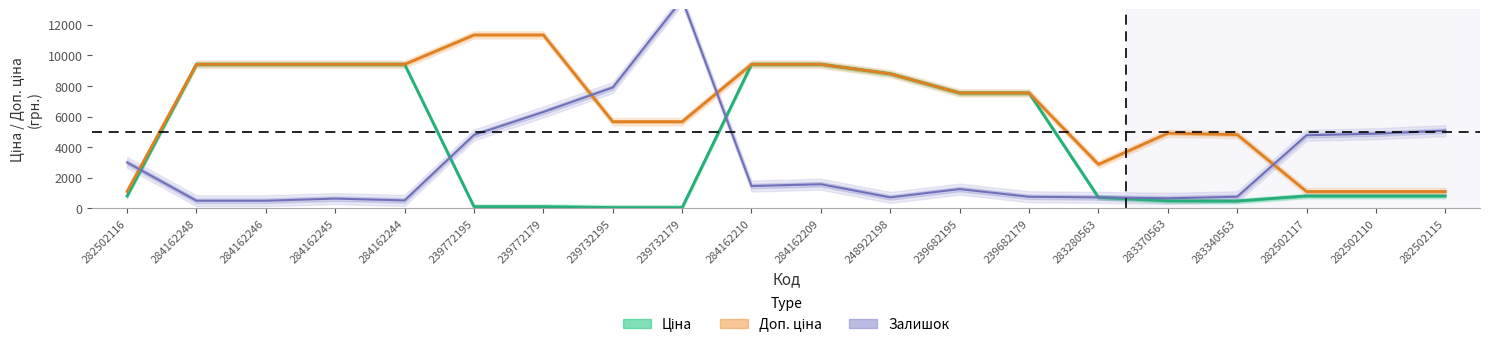

Reading left to right, what are all the values shown in this chart?

Ціна: 282502116=813.0	284162248=9416.9	284162246=9416.9	284162245=9416.9	284162244=9416.9	239772195=113.3	239772179=113.3	239732195=56.7	239732179=56.7	284162210=9416.9	284162209=9416.9	248922198=8797.6	239682195=7545.9	239682179=7545.9	283280563=719.6	283370563=491.7	283340563=482.1	282502117=813.0	282502110=813.0	282502115=813.0
Доп. ціна: 282502116=1101.8	284162248=9416.9	284162246=9416.9	284162245=9416.9	284162244=9416.9	239772195=11334.0	239772179=11334.0	239732195=5667.0	239732179=5667.0	284162210=9416.9	284162209=9416.9	248922198=8797.6	239682195=7545.9	239682179=7545.9	283280563=2878.5	283370563=4917.4	283340563=4821.4	282502117=1101.8	282502110=1101.8	282502115=1101.8
Залишок: 282502116=3000.0	284162248=500.0	284162246=500.0	284162245=640.0	284162244=520.0	239772195=4800.0	239772179=6300.0	239732195=7900.0	239732179=13660.0	284162210=1460.0	284162209=1580.0	248922198=720.0	239682195=1260.0	239682179=760.0	283280563=720.0	283370563=660.0	283340563=760.0	282502117=4780.0	282502110=4880.0	282502115=5080.0